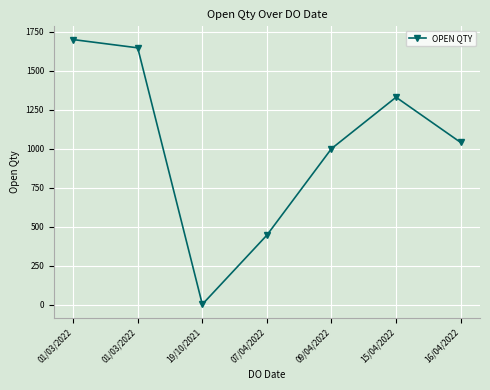

At which category does the chart reach its peak across all series?

01/03/2022